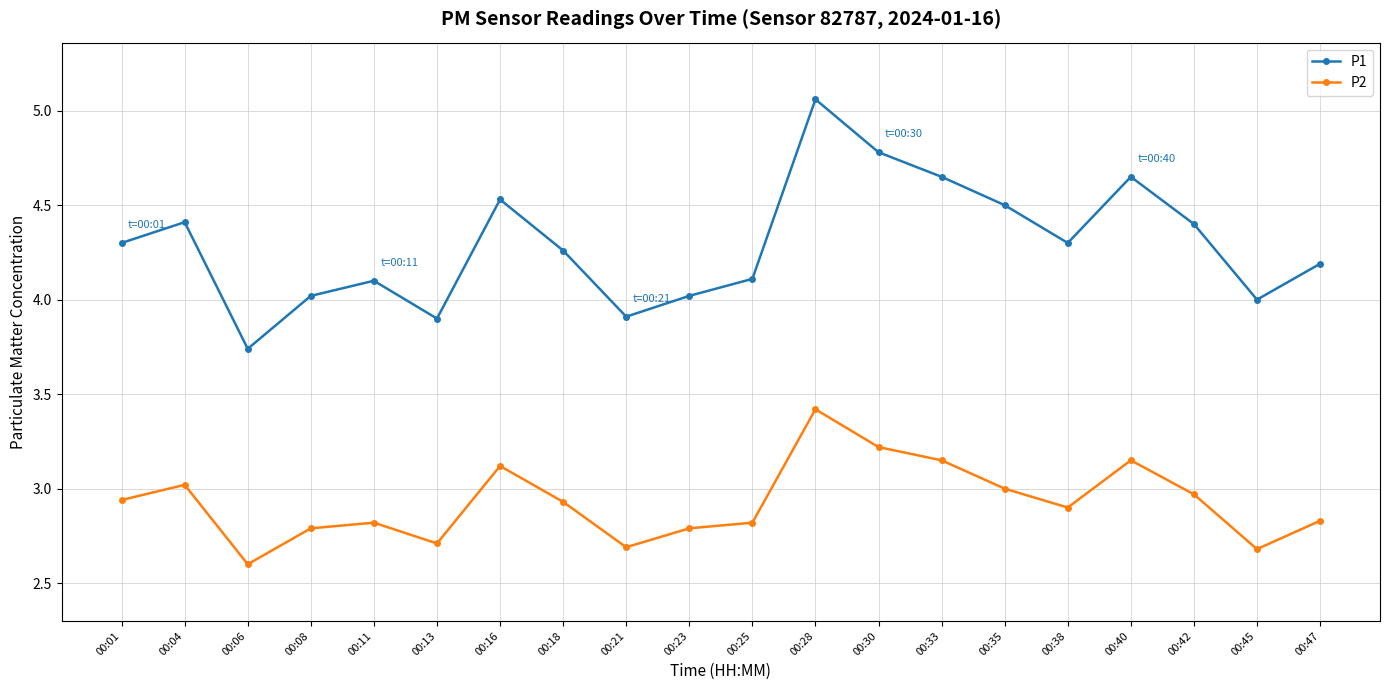

At which category is the sum across all series the highest?

00:28